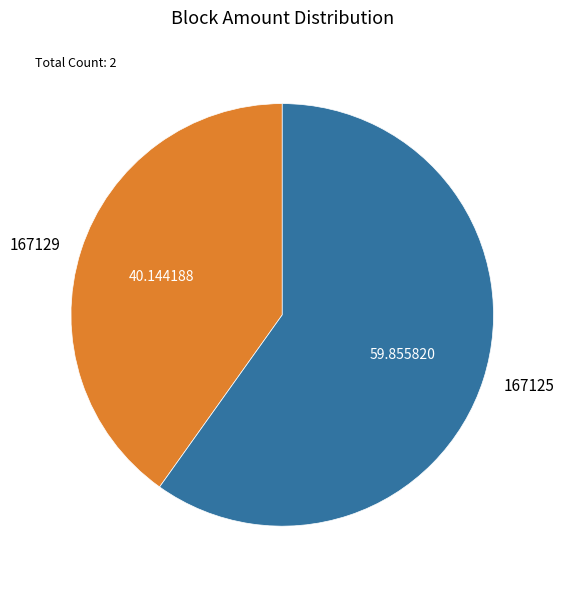

The 167125 slice represents 88% of the pie. True or false?

False